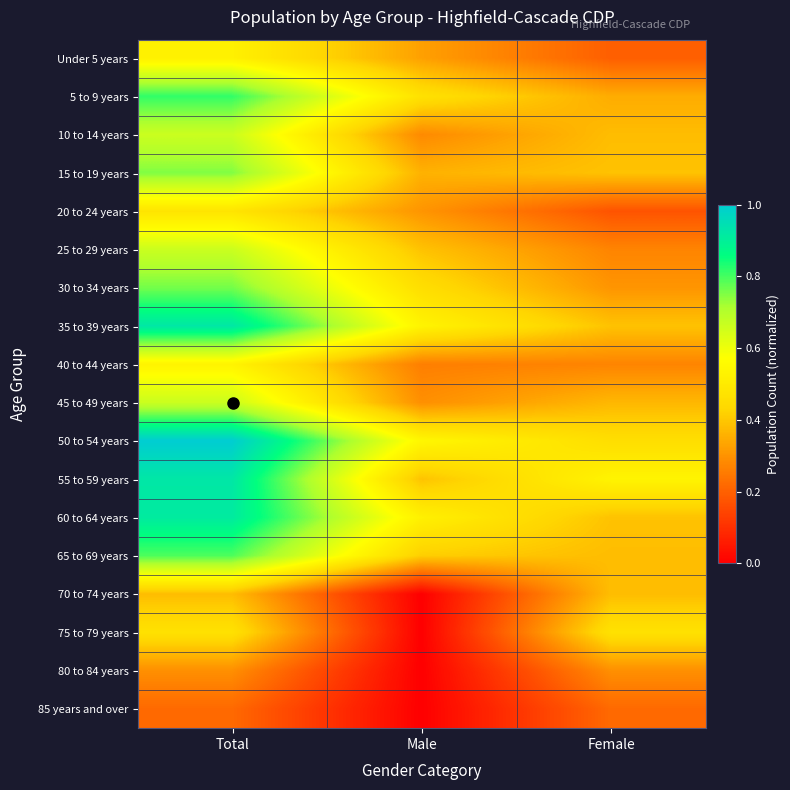

Which label corresponds to the largest value in the chart?

Total